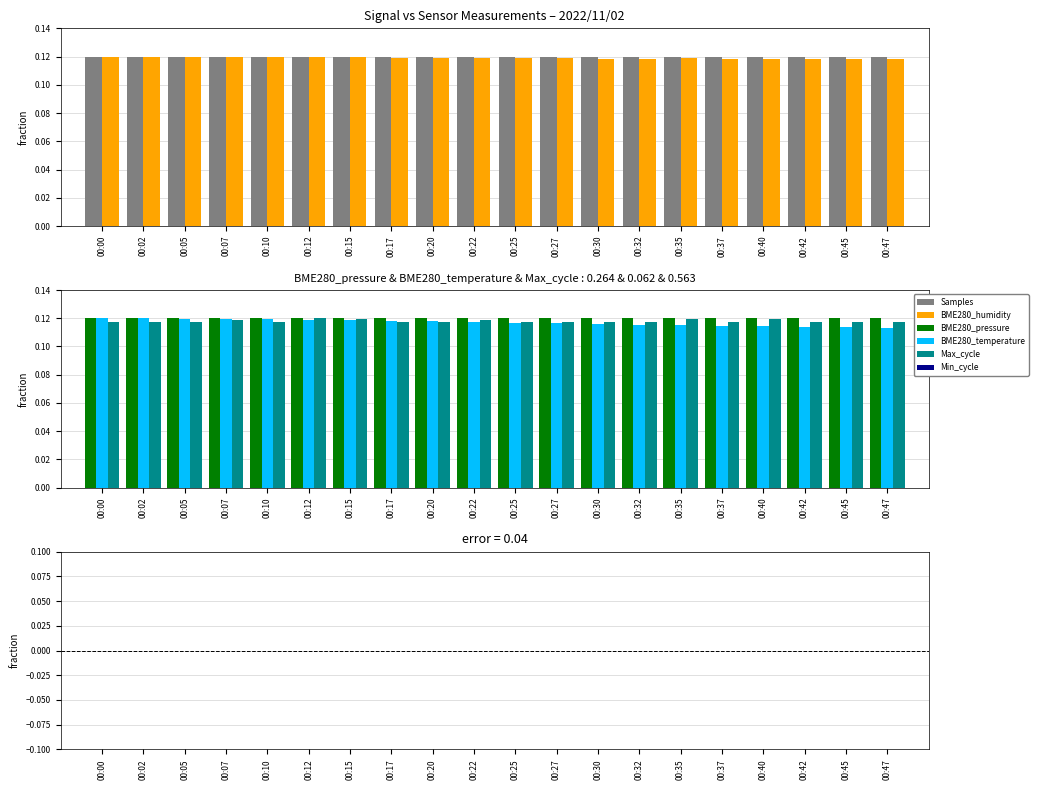

At which label does BME280_pressure reach its peak?

00:45